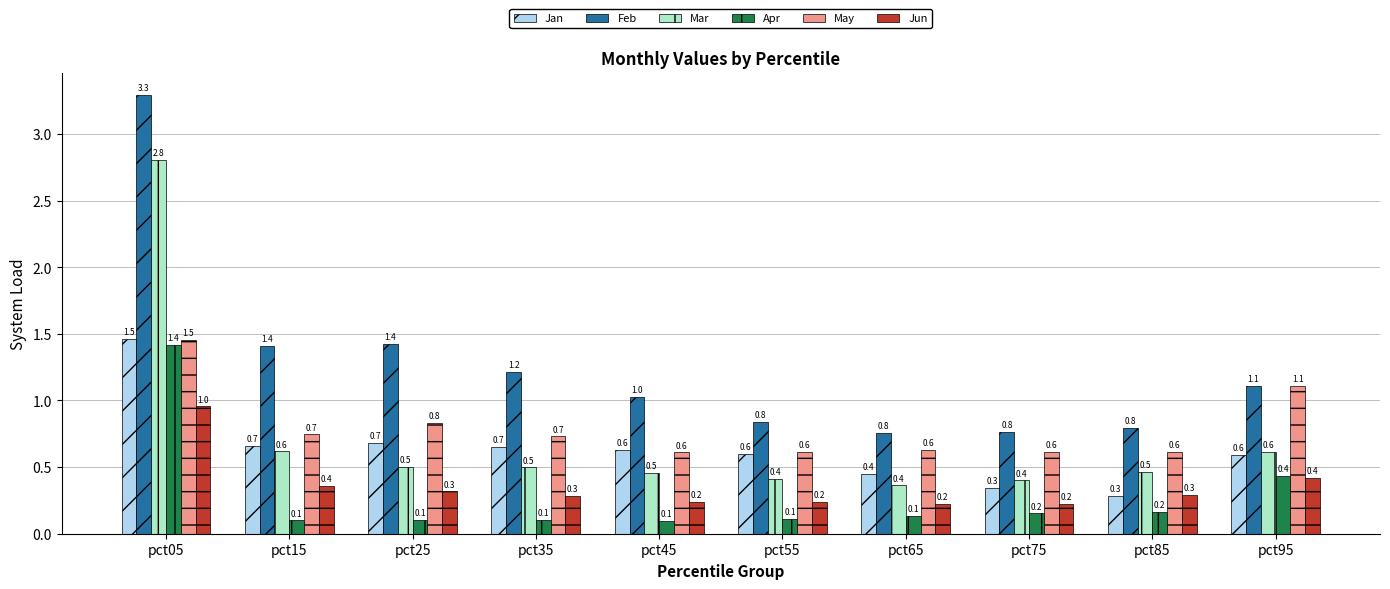

Is the value of Mar at pct35 greater than the value of May at pct55?

No